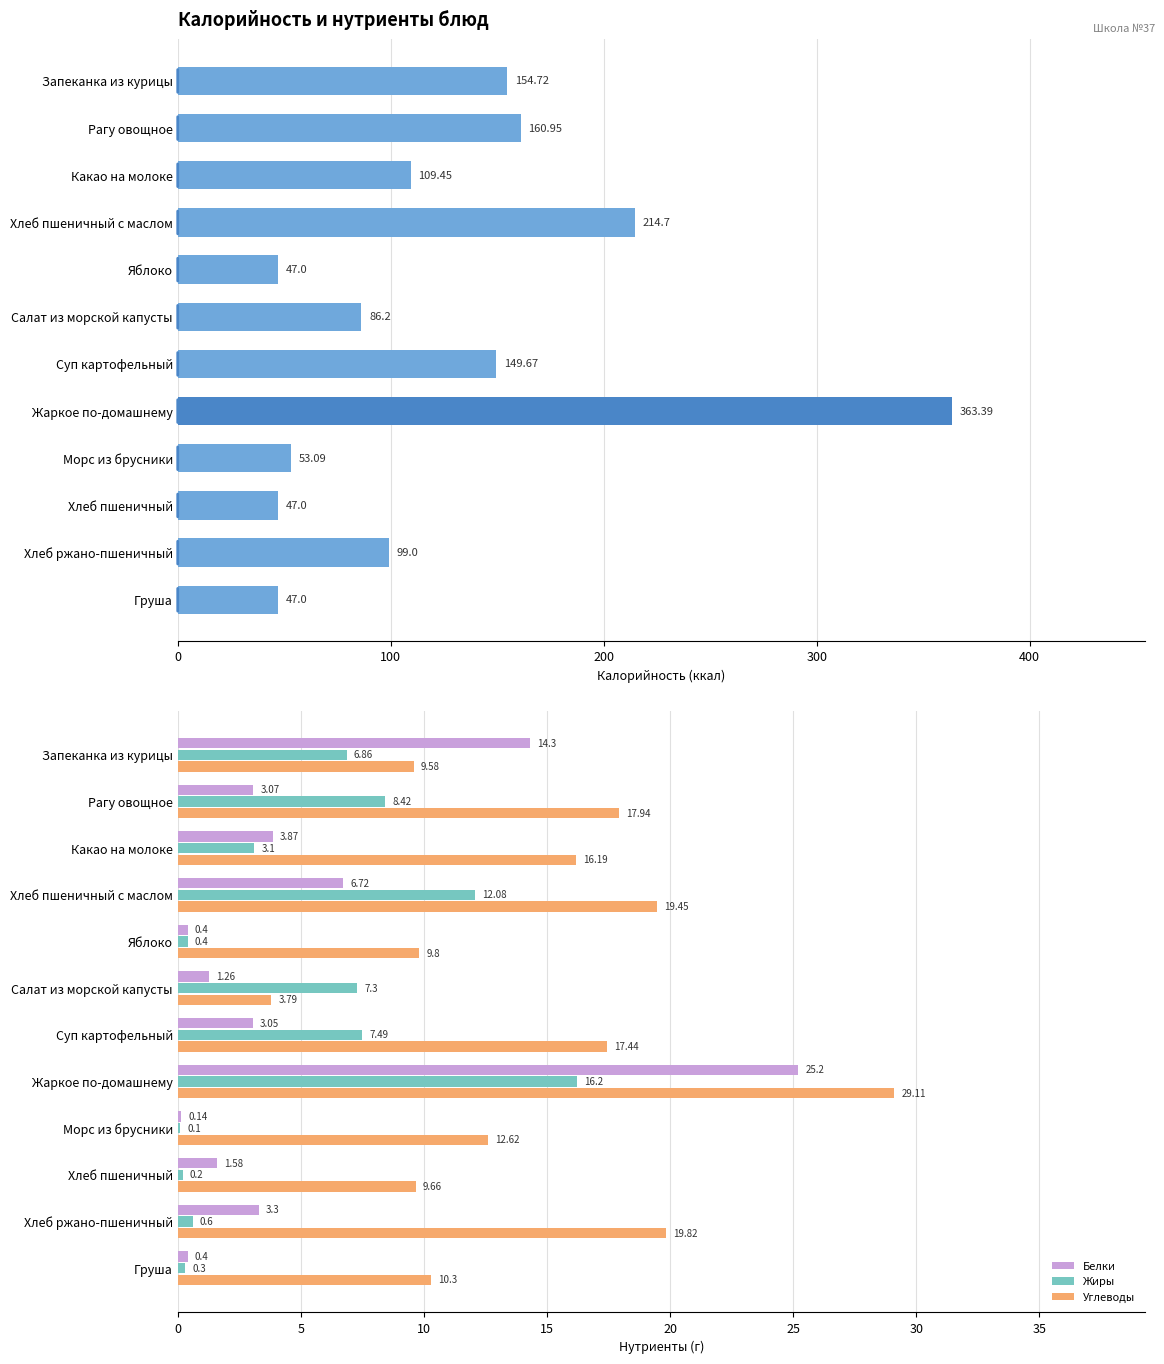

Is the value of Углеводы at Салат из морской капусты greater than the value of Белки at Хлеб пшеничный с маслом?

No